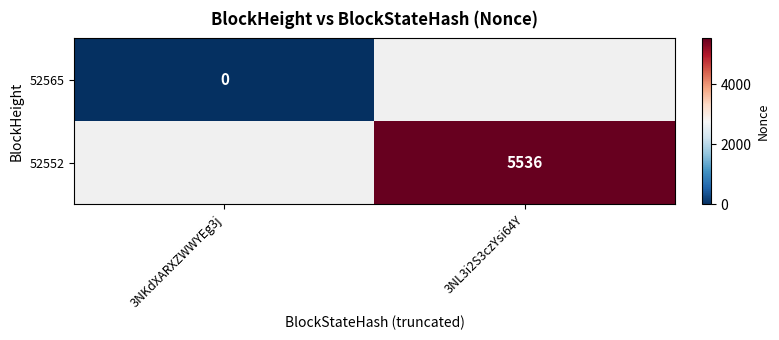

The 52552 series shows 3048 at 3NL3i2S3czYsi64Y. True or false?

False